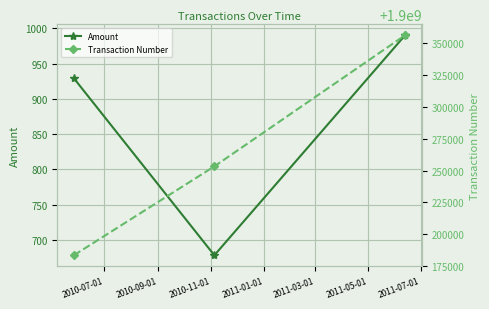

What is the value of the Amount point at the 3rd from the left?

990.5